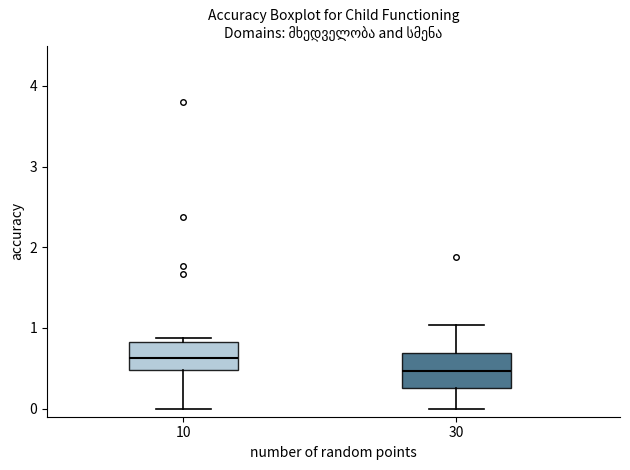

Reading left to right, read every box against the y-axis: the position of its median line, the range the box covers, and the ends of its whiskers. The values are not printed on the chart, so give them approximately, as read against the axis.

10: median 0.6, box 0.5 to 0.8, whiskers 0.0 to 0.9
30: median 0.5, box 0.3 to 0.7, whiskers 0.0 to 1.0